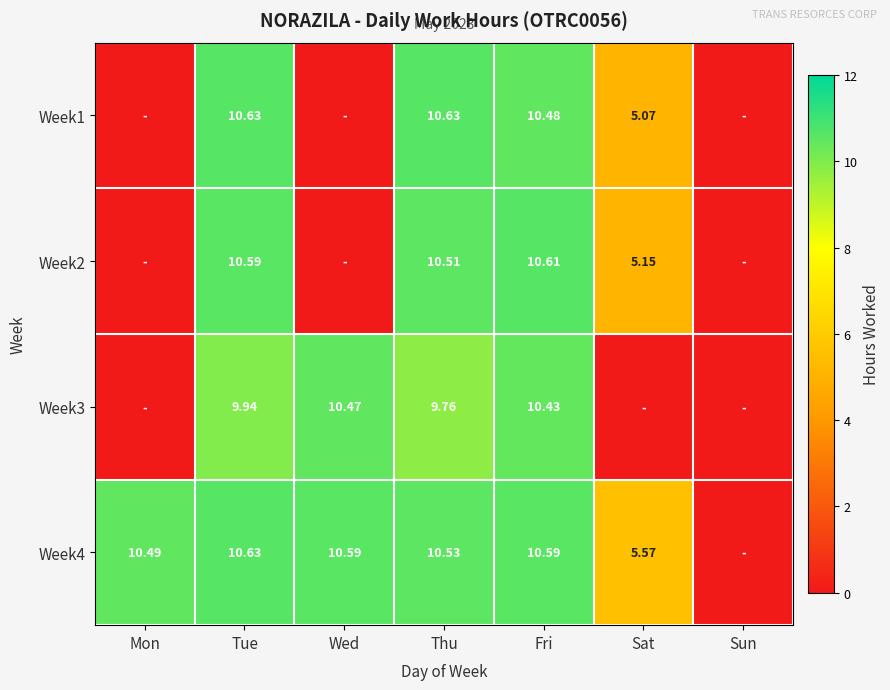

Read the Week1 value at Thu.

10.6